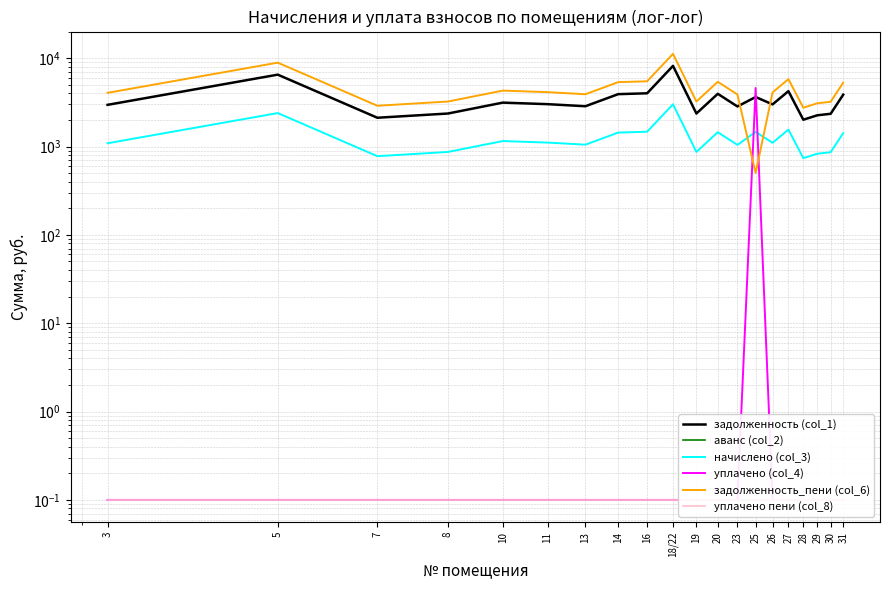

Where is задолженность (col_1) nearest to the value 5097?

27